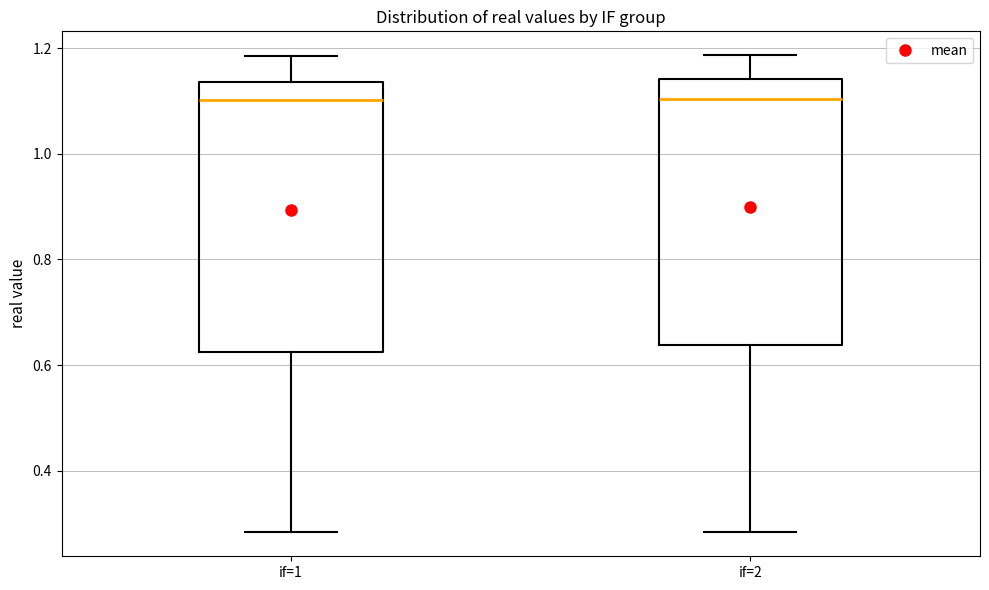

Reading left to right, transcribe this box plot: for each box, give where its median line is, the range the box spans, and where its two whiskers end, as read against the y-axis. The values are not printed on the chart, so give them approximately, as read against the axis.

if=1: median 1.10, box 0.62 to 1.14, whiskers 0.28 to 1.18
if=2: median 1.10, box 0.64 to 1.14, whiskers 0.28 to 1.18